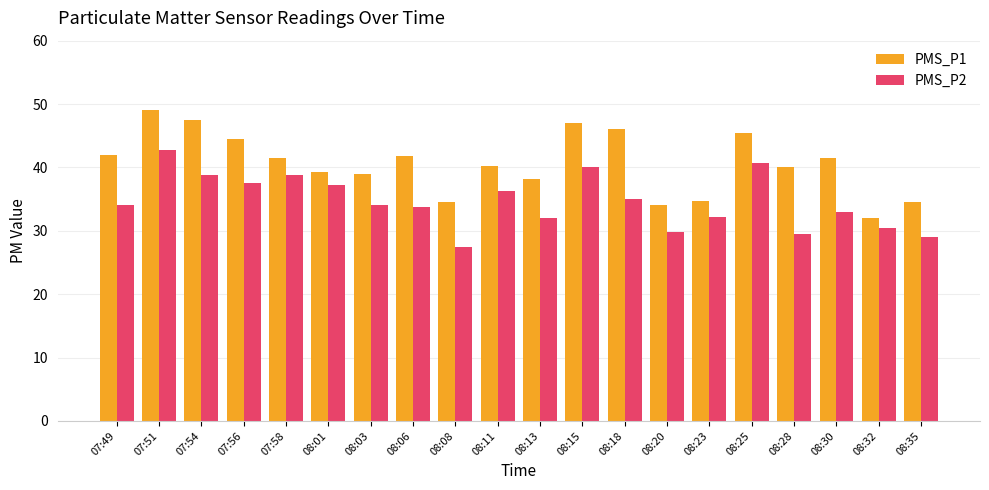

How many bars are there in total?

40